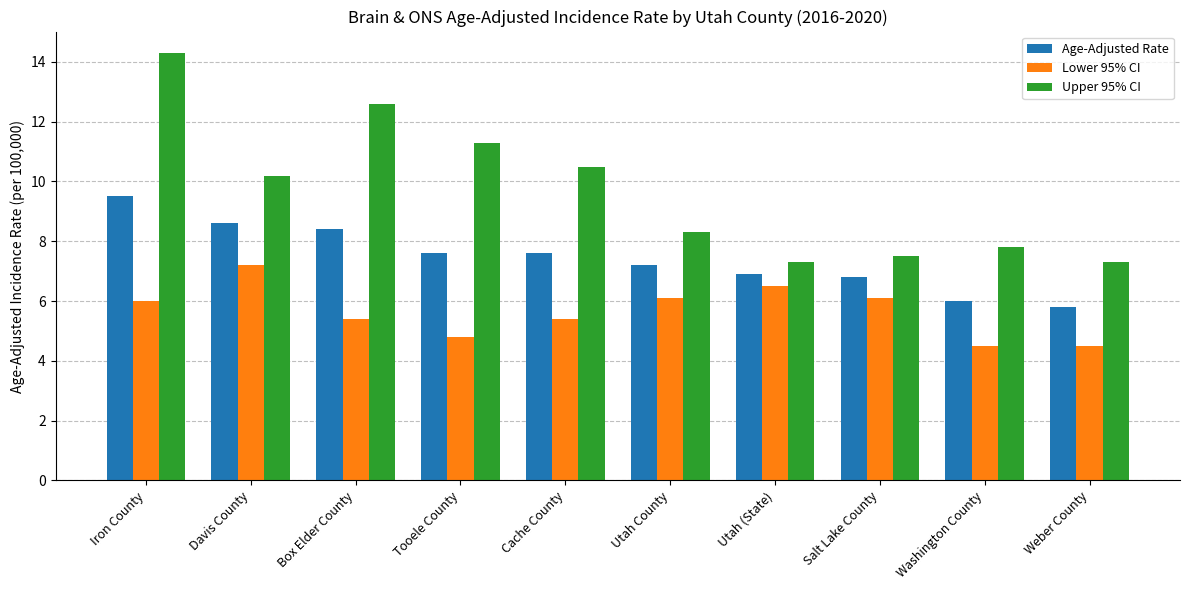

Rank the series by their maximum value, from lowest to highest.

Lower 95% CI, Age-Adjusted Rate, Upper 95% CI